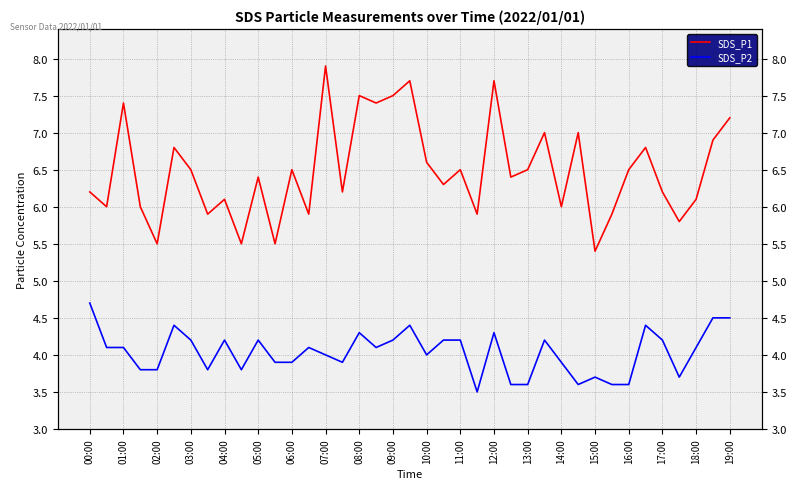

True or false: SDS_P1 and SDS_P2 cross at least once.

False